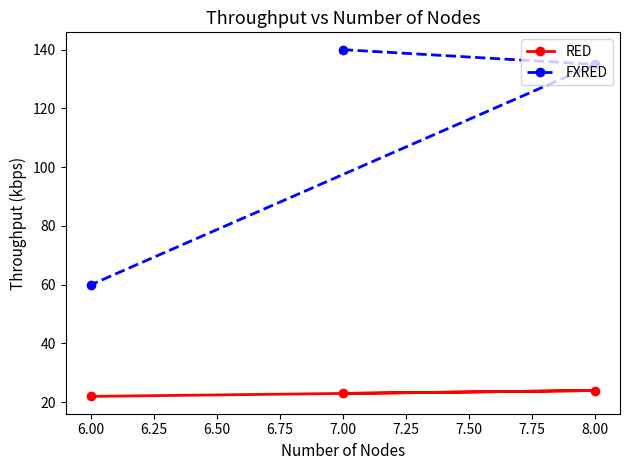

Between 7.00 and 8.00, which series saw the biggest shift?

FXRED